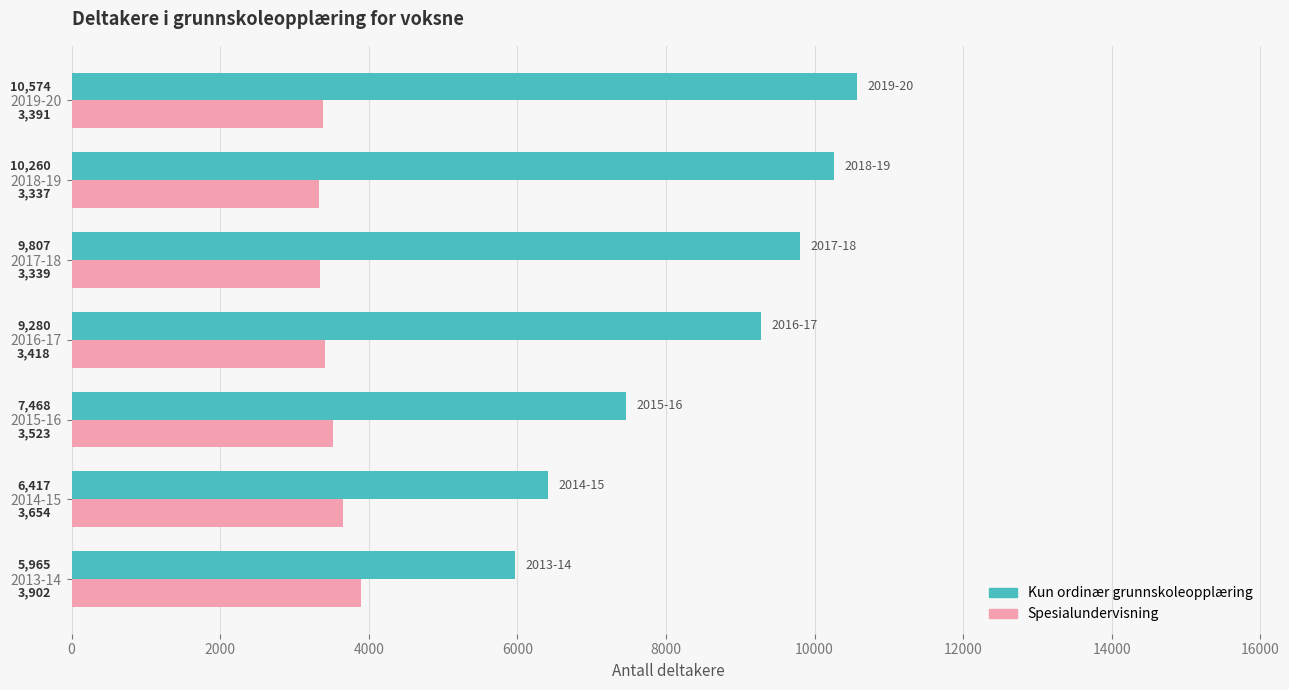

Read the Kun ordinær grunnskoleopplæring value at 2019-20, to the nearest 100.

10600